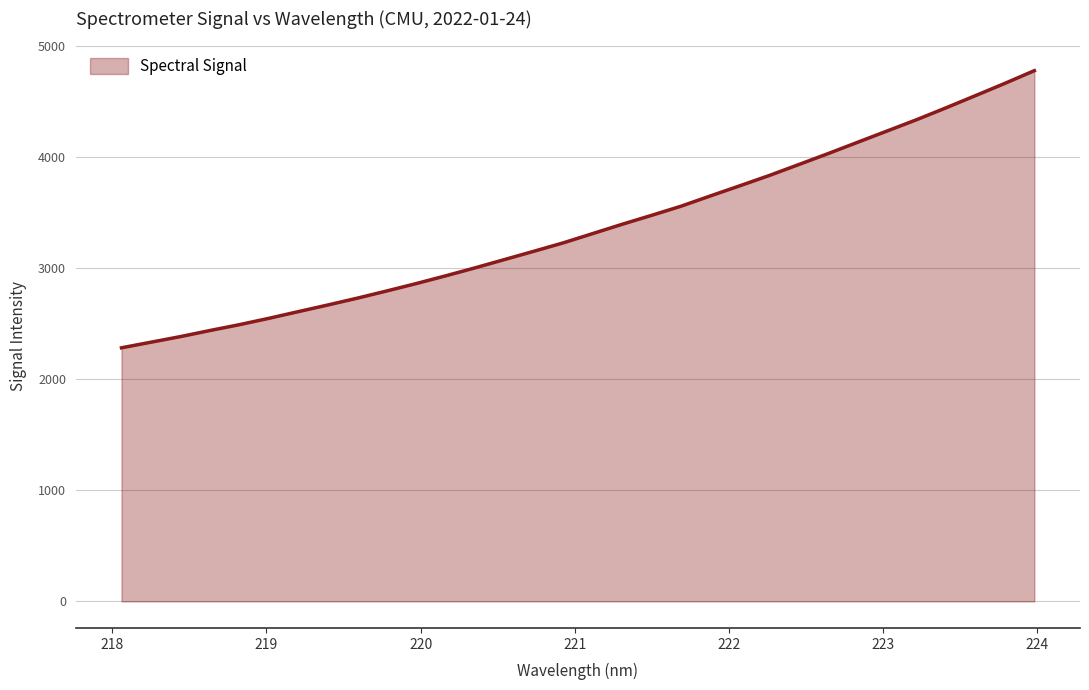

What is the difference between the maximum and minimum values?

2493.2